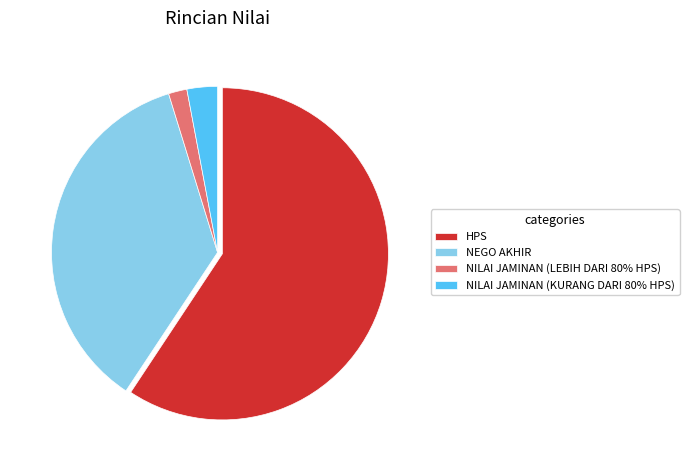

Approximately how many times larger is the value at NEGO AKHIR compared to HPS?

0.6